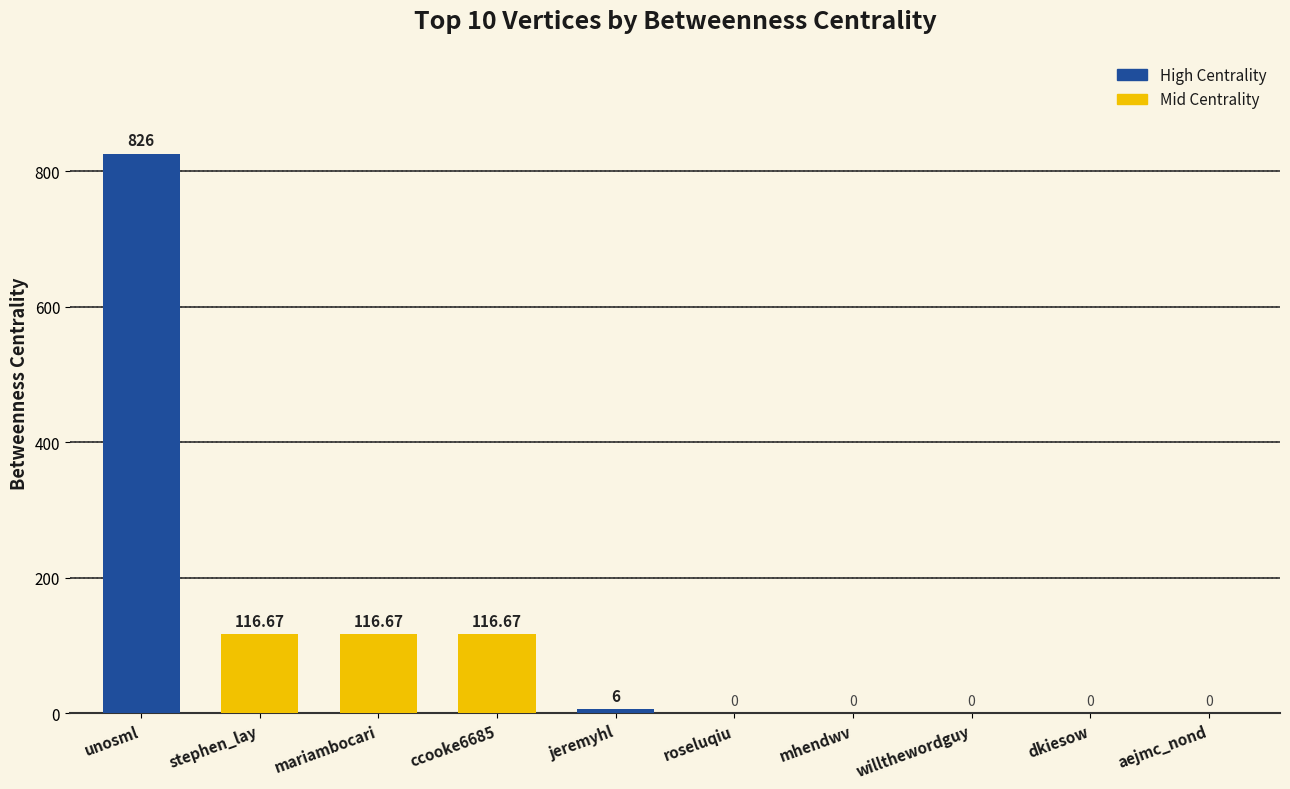

Which category has the highest value across all series?

unosml